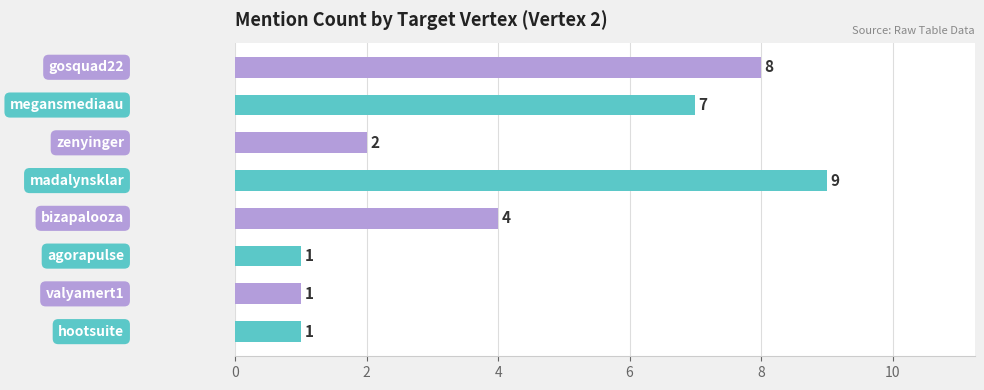

Reading bottom to top, what are all the values shown in this chart?

1	1	1	4	9	2	7	8